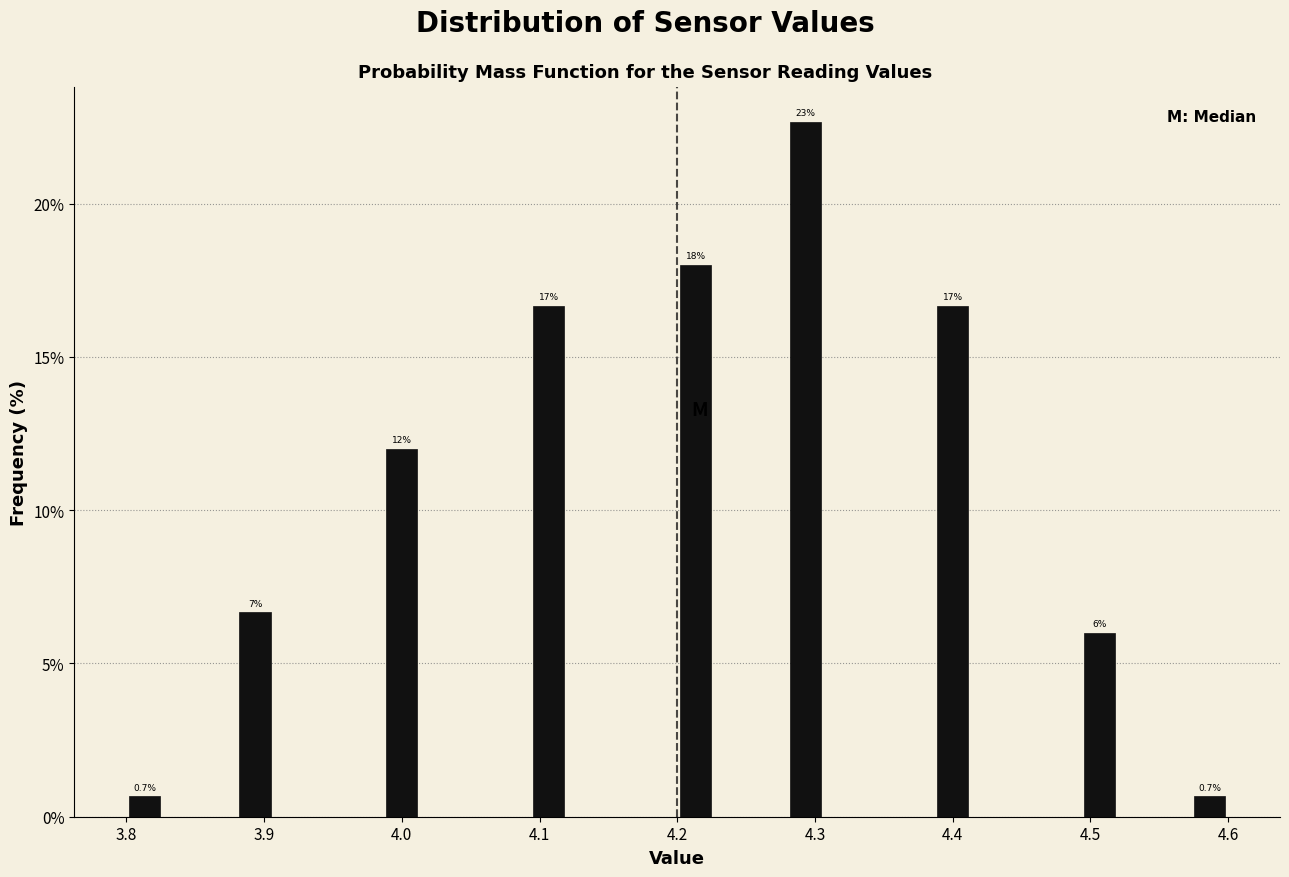

Read against the x-axis, roughly where is the centre of the tallest bar?

4.29